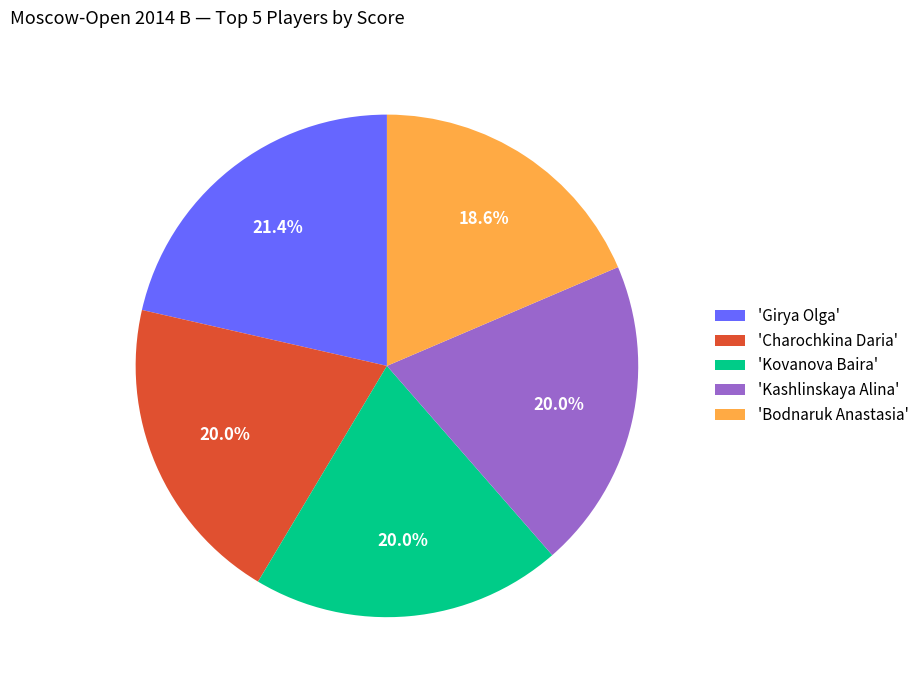

What is the smallest slice in the pie chart?

'Bodnaruk Anastasia'